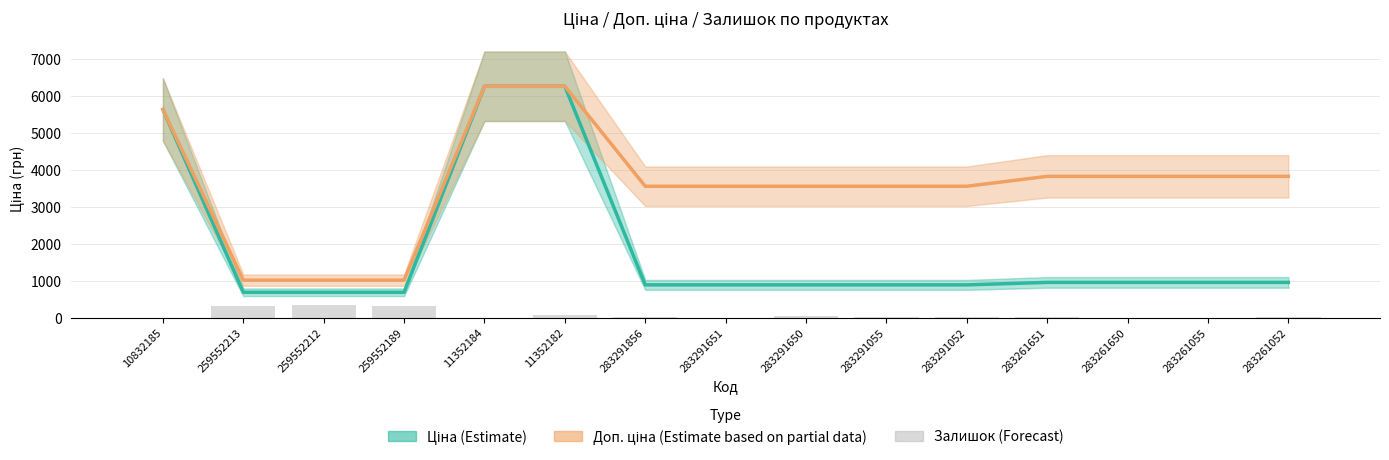

What position from the right is 283291052?

5